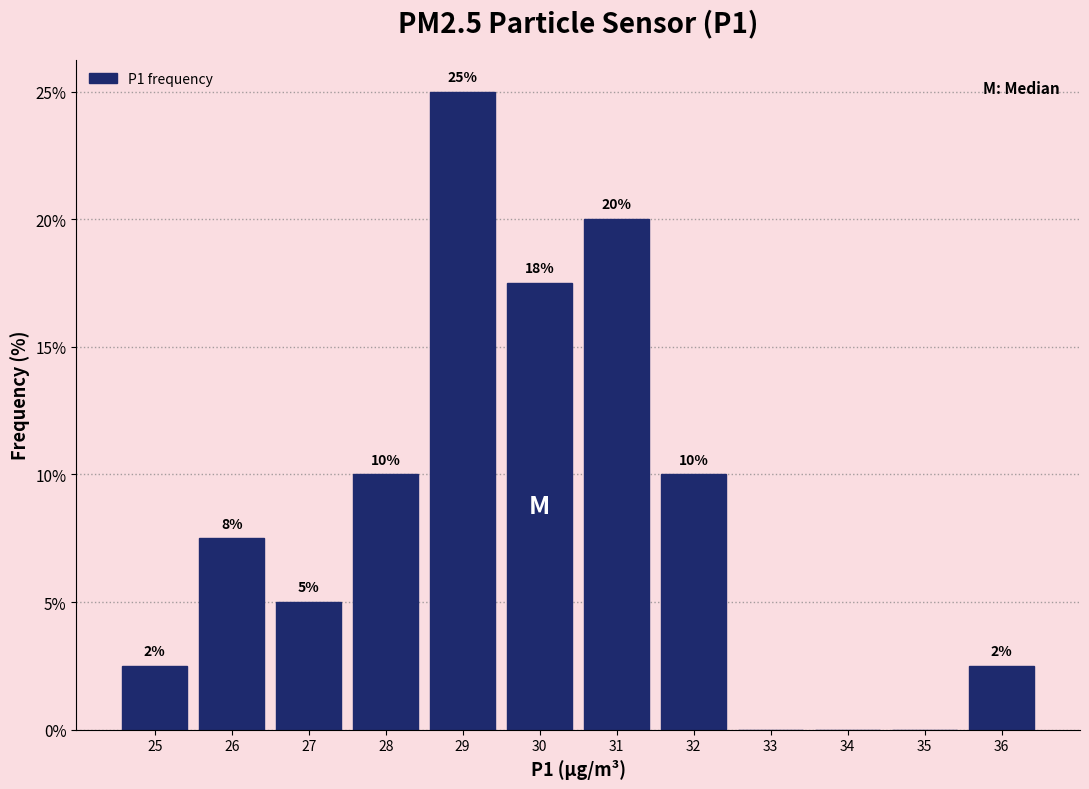

Read the value at 26.

7.5